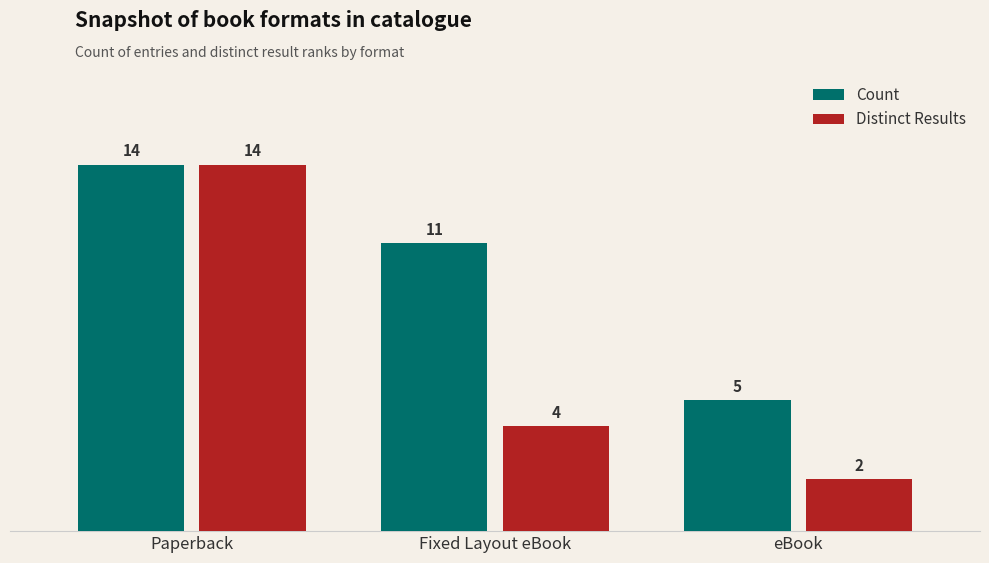

How many data points in Count are less than 11?

1